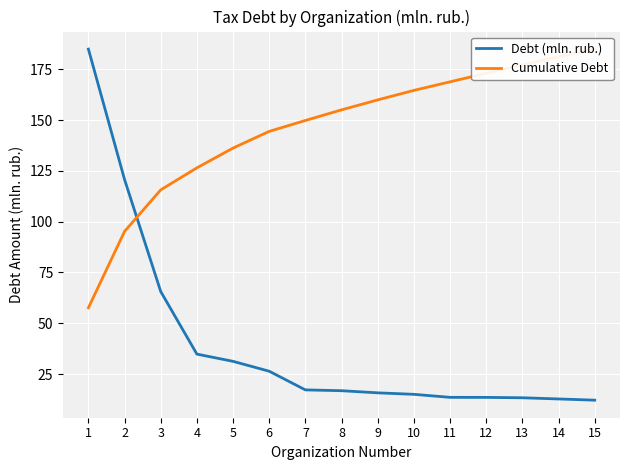

Between which two adjacent categories do Cumulative Debt and Debt (mln. rub.) first intersect?

2 and 3